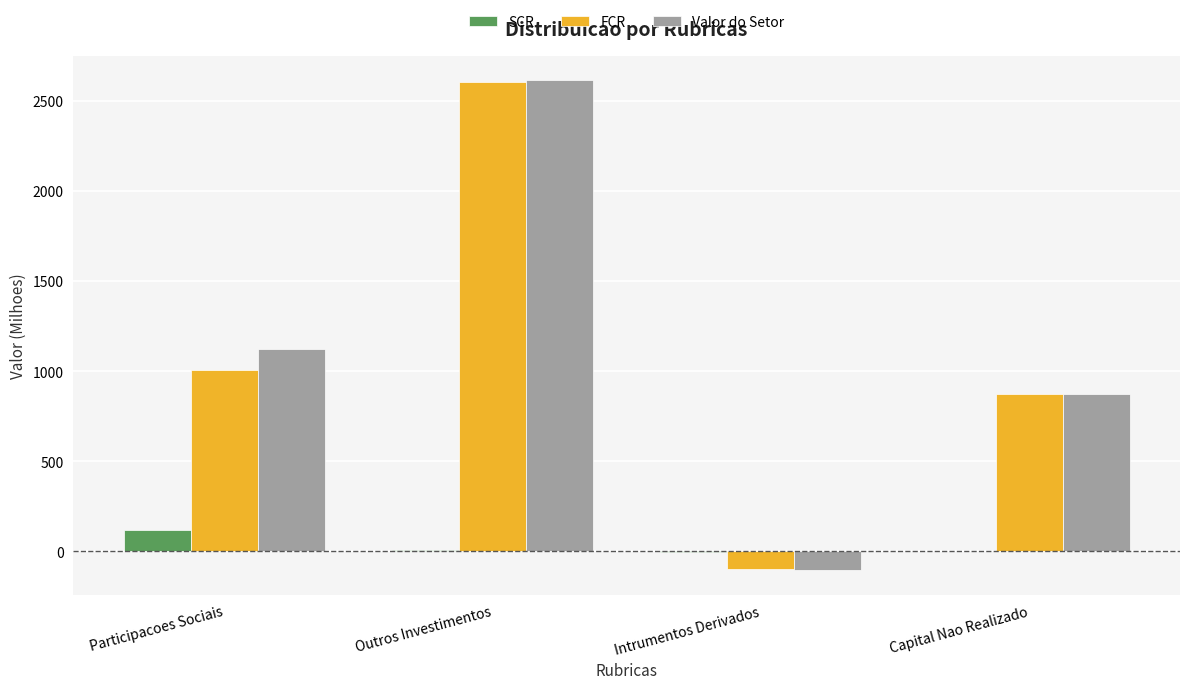

What is the approximate value of Valor do Setor at Intrumentos Derivados?

-104.5